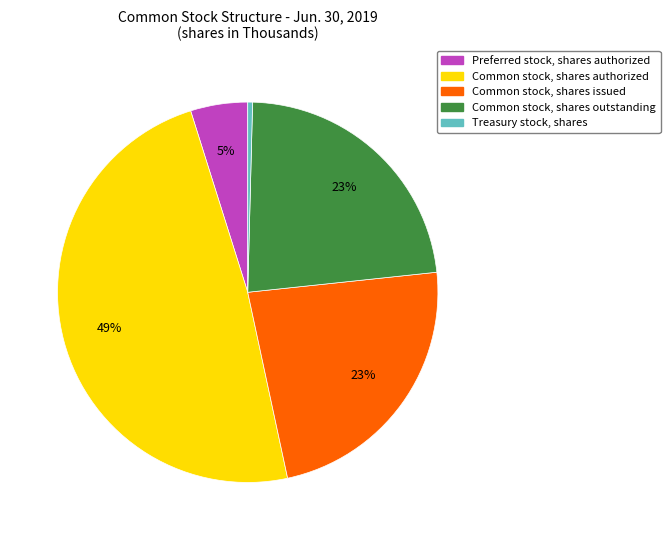

To the nearest percent, what is the average slice percentage?

20%